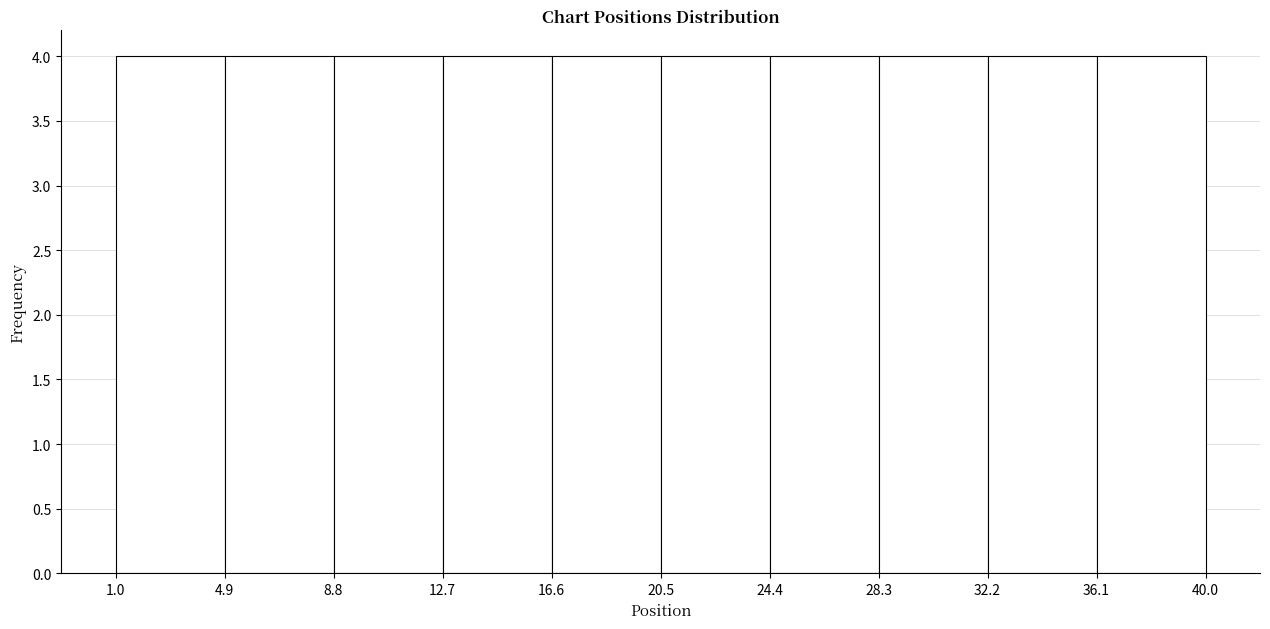

Reading left to right, list every bar in this chart as the range it spans on the x-axis followed by its height. The values are not printed on the chart, so give them approximately, as read against the axis.

1.0 to 4.9: 4
4.9 to 8.8: 4
8.8 to 12.7: 4
12.7 to 16.6: 4
16.6 to 20.5: 4
20.5 to 24.4: 4
24.4 to 28.3: 4
28.3 to 32.2: 4
32.2 to 36.1: 4
36.1 to 40.0: 4